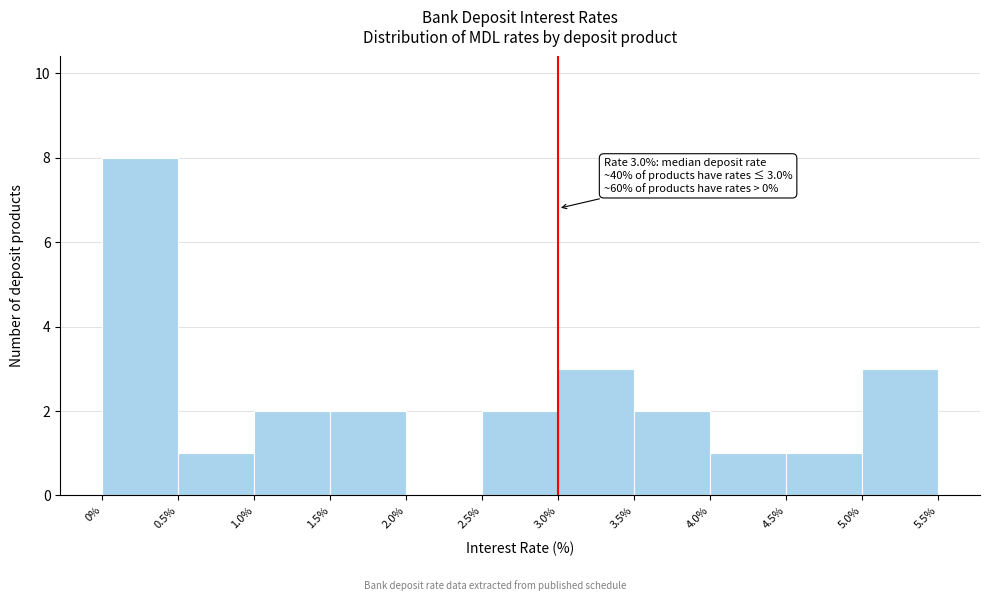

Over which range of the x-axis is the bar tallest?

0% to 0.5%